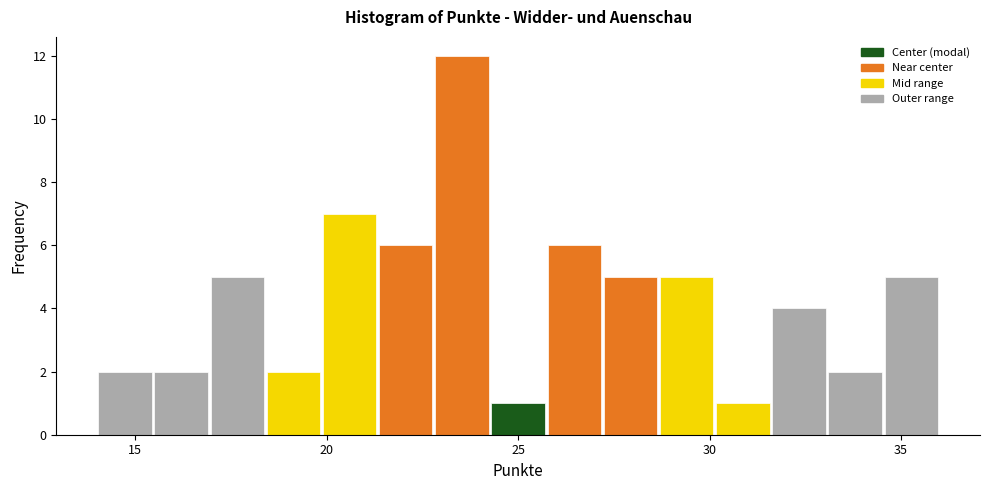

Read against the x-axis, roughly where is the centre of the tallest bar?

23.5